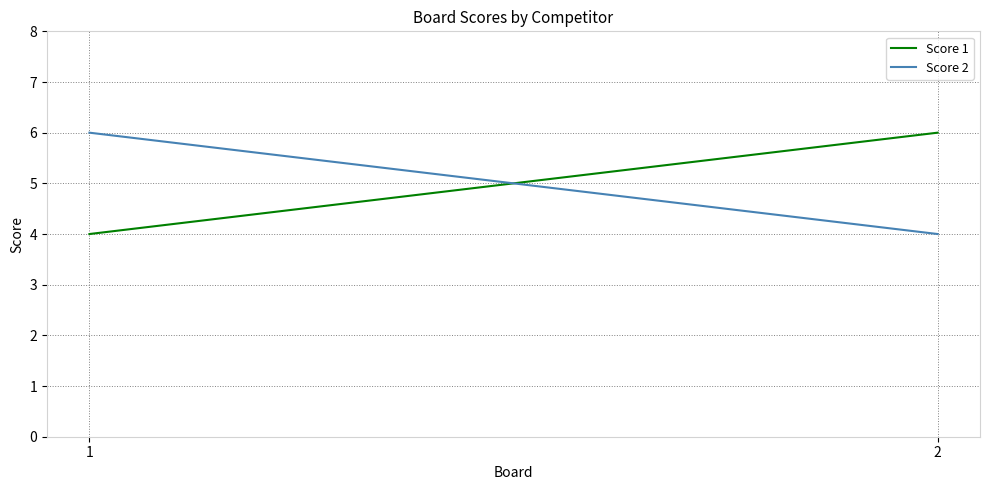

What are all the series names shown in the legend?

Score 1, Score 2